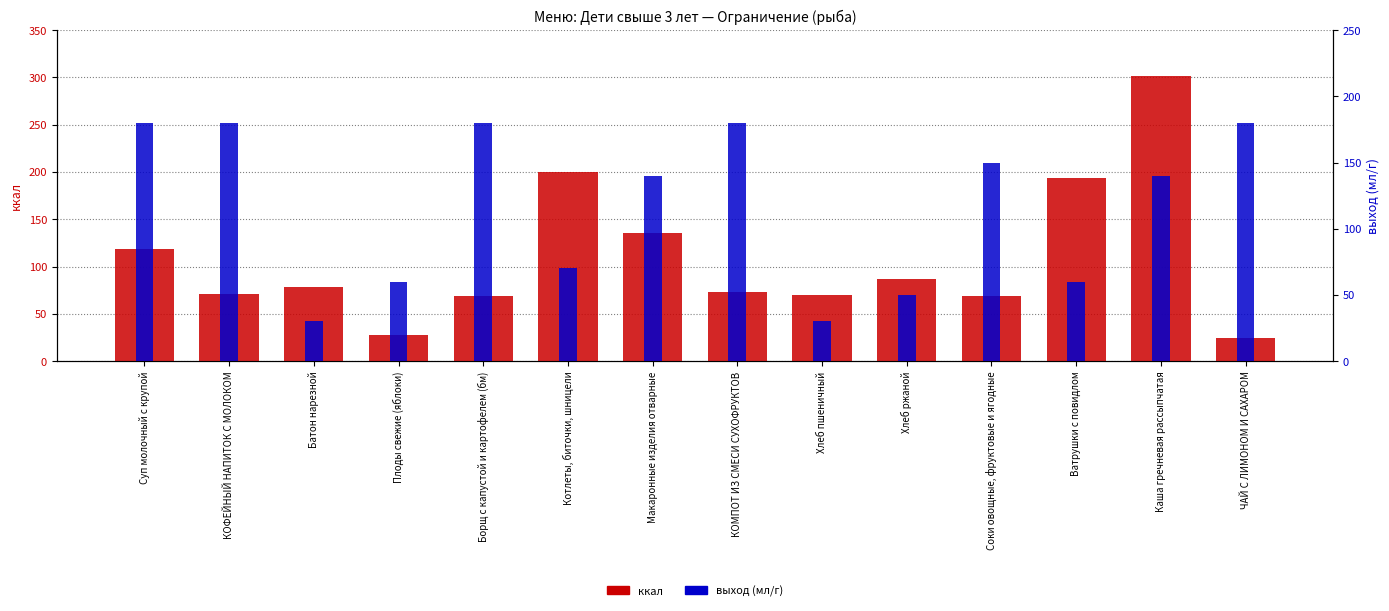

How many data points in ккал are above 78?

7